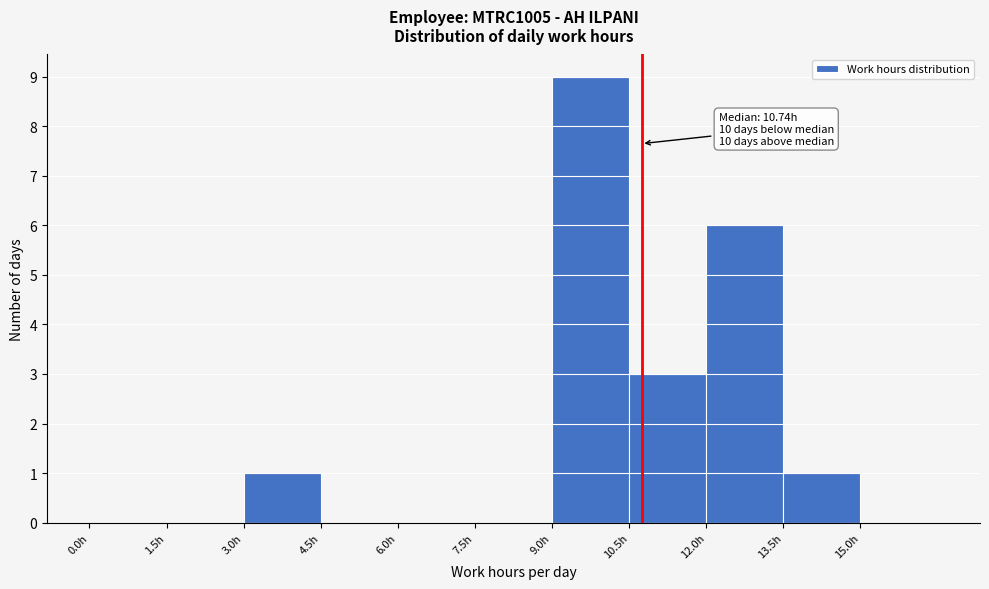

Which range on the x-axis has the tallest bar?

9.0 to 10.5